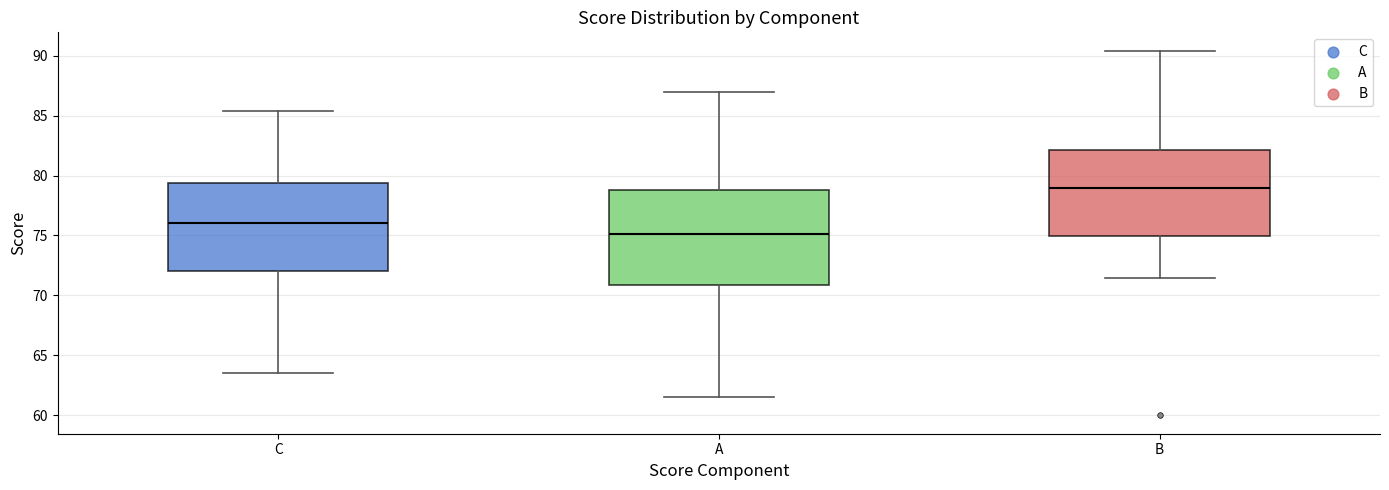

Where does the lower whisker of the box for C end on the y-axis? The values are not printed on the chart, so give them approximately, as read against the axis.

63.5